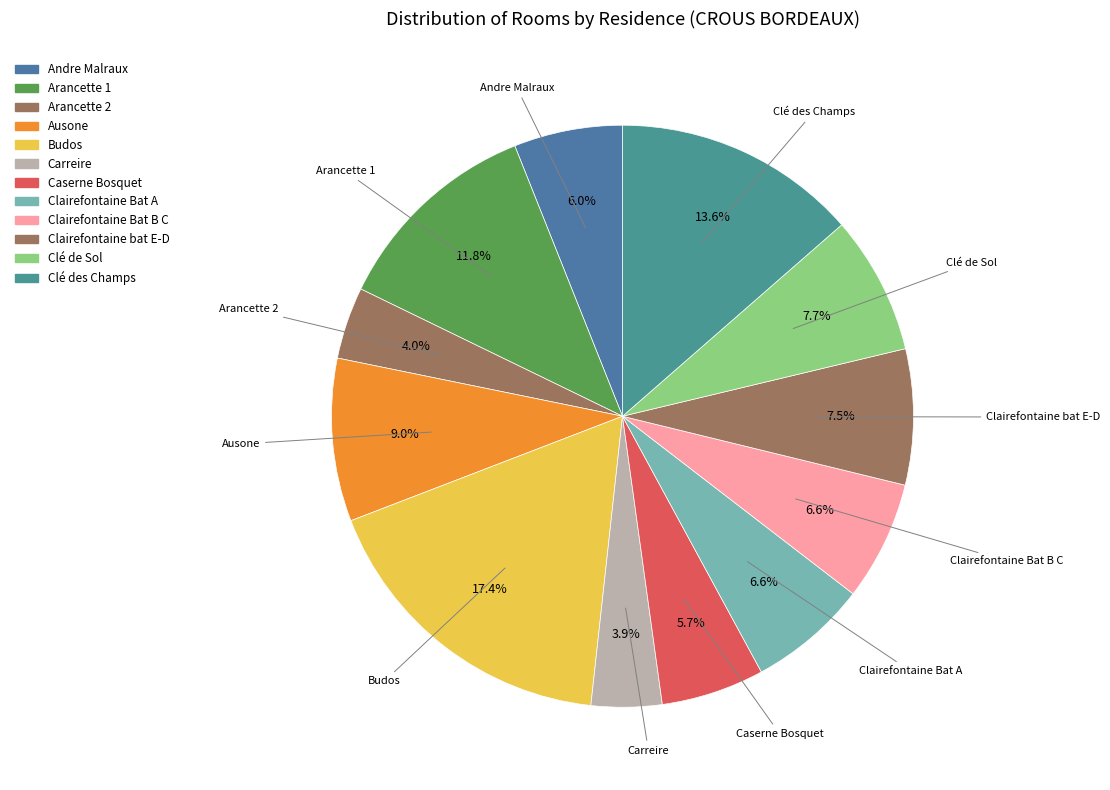

The Clé de Sol slice represents 8% of the pie. True or false?

True